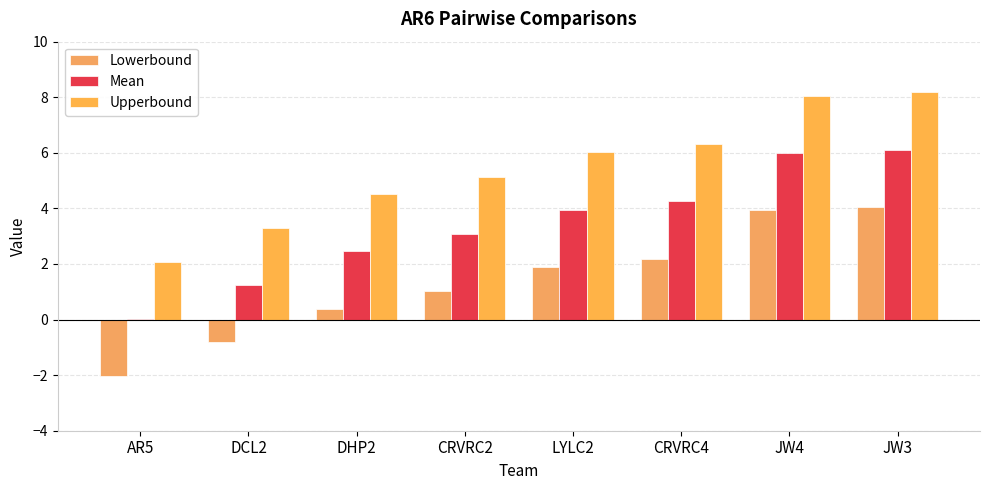

What position from the right is JW3?

1